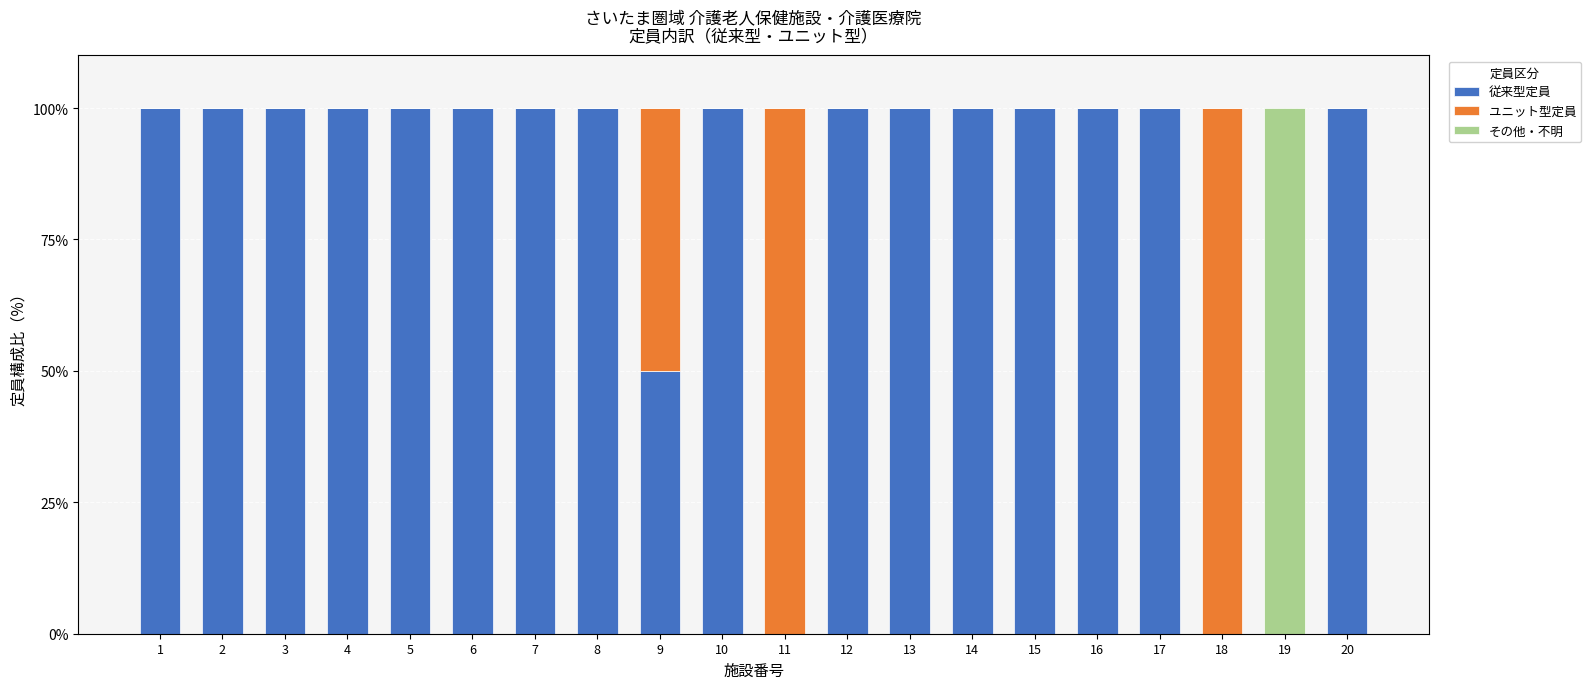

What is the sum of all 従来型定員 values?

1650